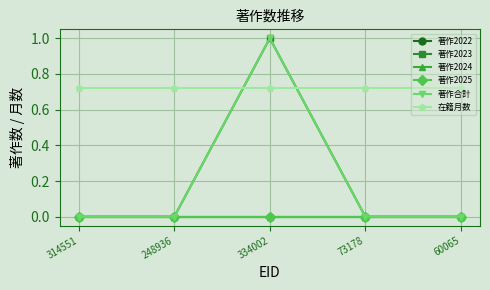

Is the value of 著作2025 at 314551 greater than the value of 著作2024 at 334002?

No